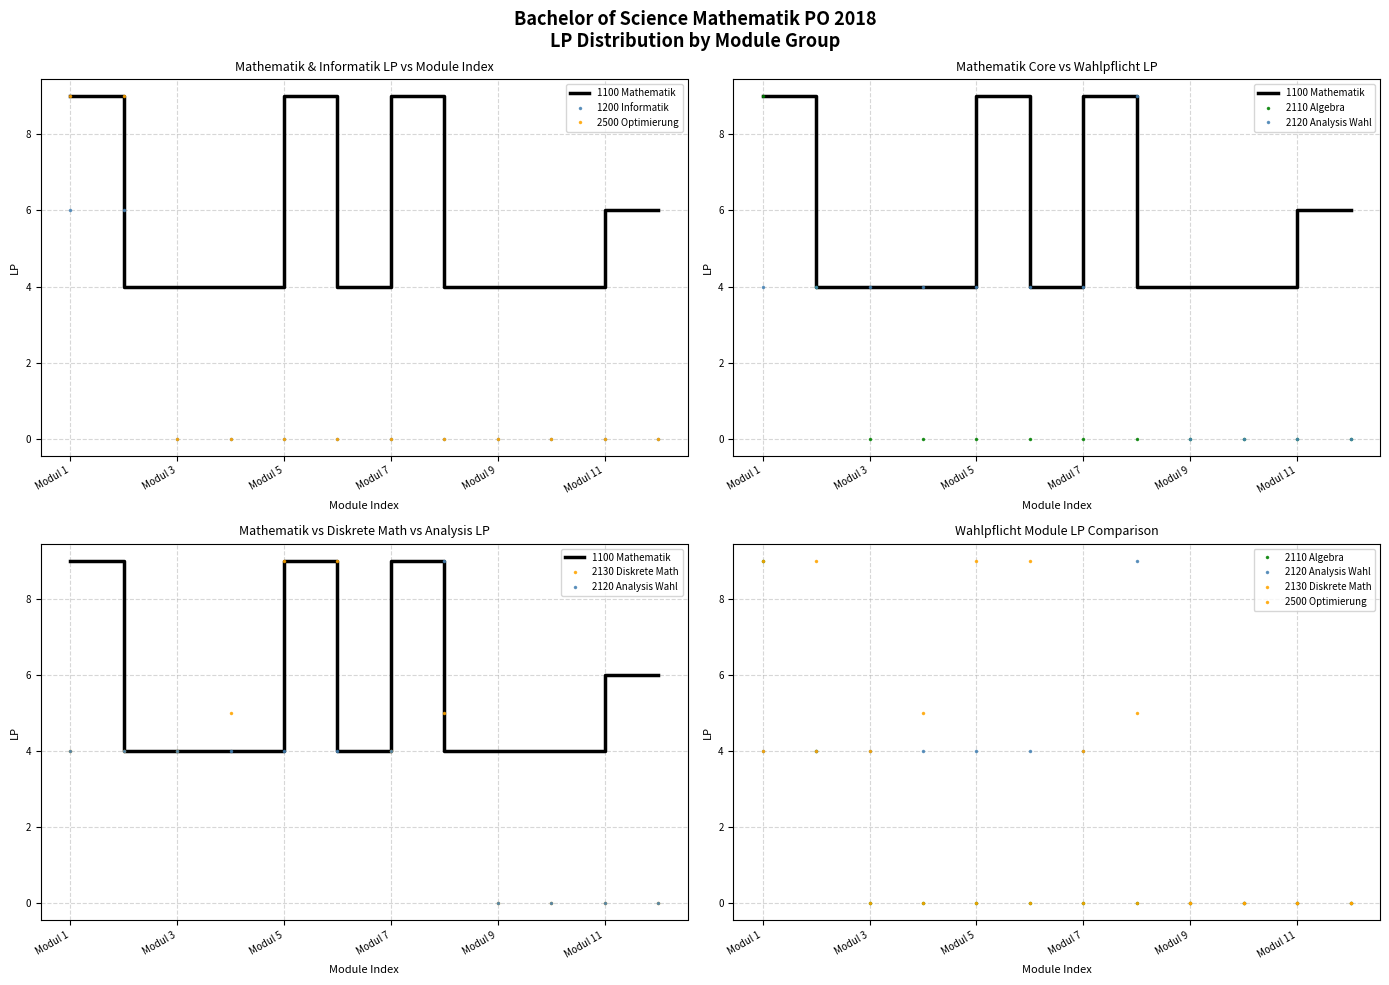

Which series has the largest range (max minus min)?

2500 Optimierung